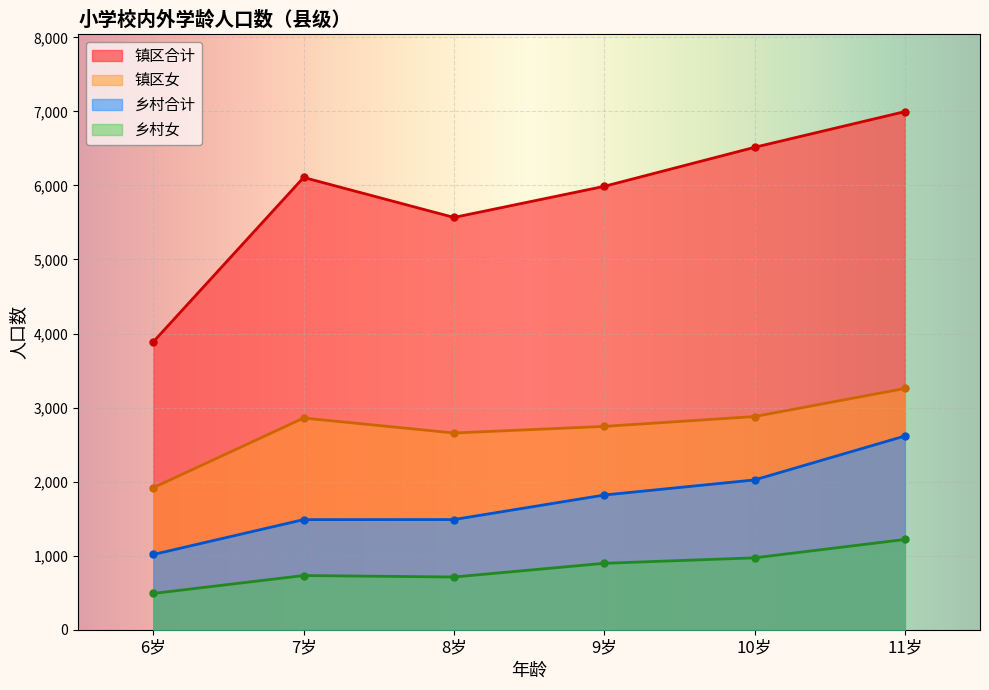

The value of 乡村女 at 6岁 is 490. True or false?

True